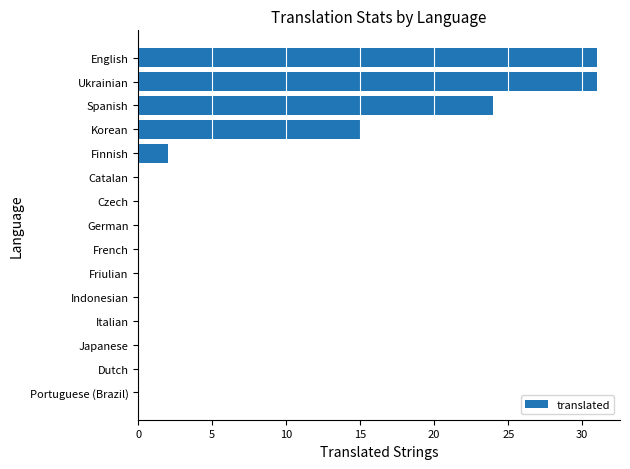

Between Ukrainian and Portuguese (Brazil), which is larger?

Ukrainian